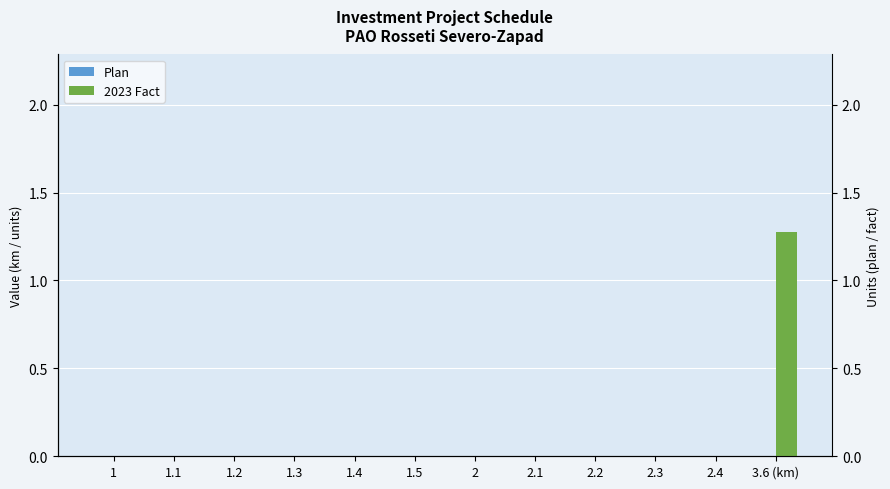

What position from the left is 3.6 (km)?

12